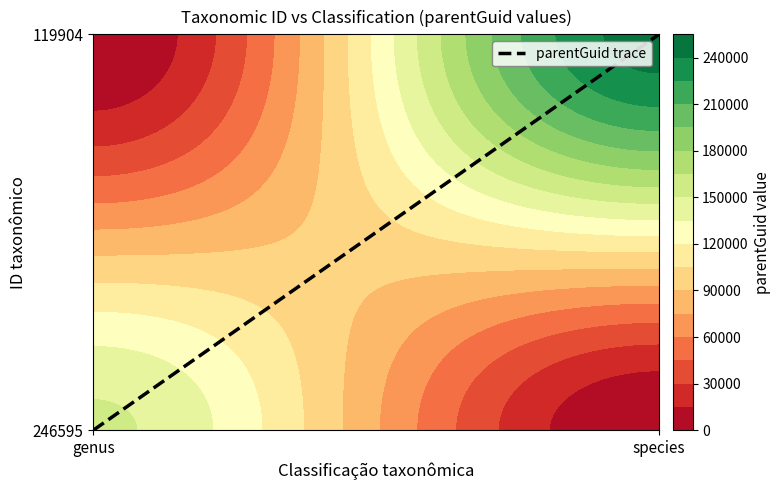

Reading left to right, what are all the values shown in this chart?

genus=0	species=1